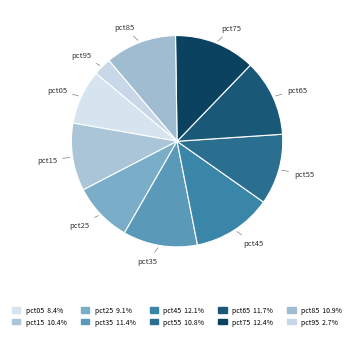

True or false: pct55 accounts for 20% of the total.

False